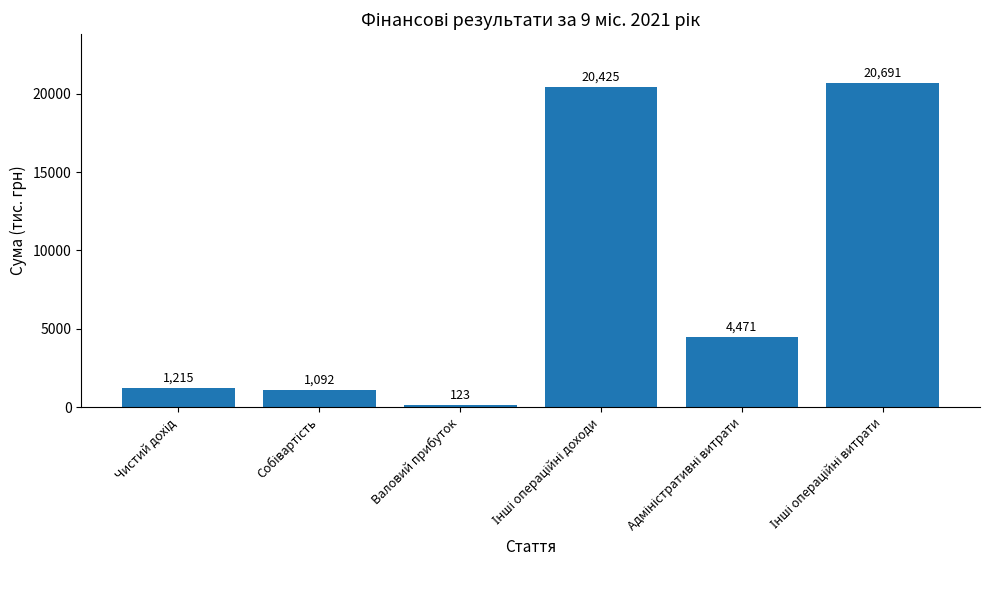

What value does the data have at Валовий прибуток, to the nearest 100?

100